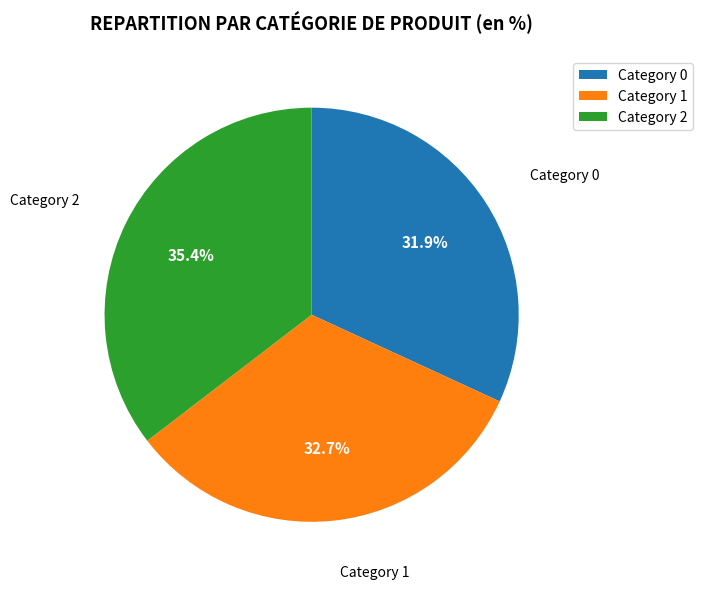

To the nearest percent, what is the average slice percentage?

33%